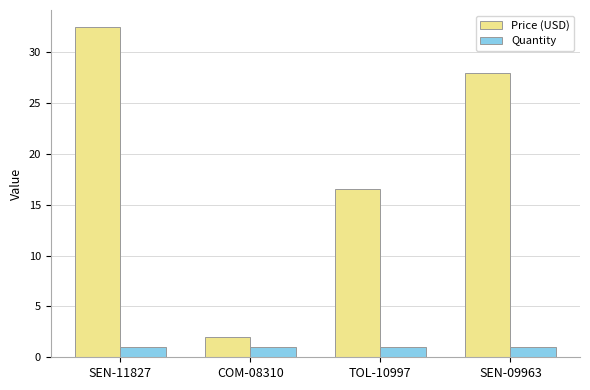

What position from the right is COM-08310?

3